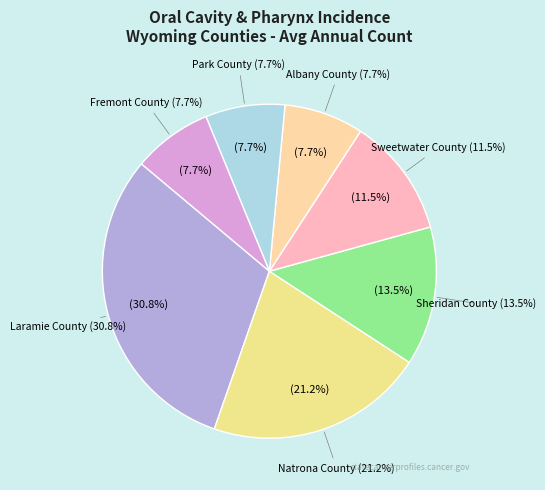

Is the sum of Fremont County and Natrona County greater than half?

No